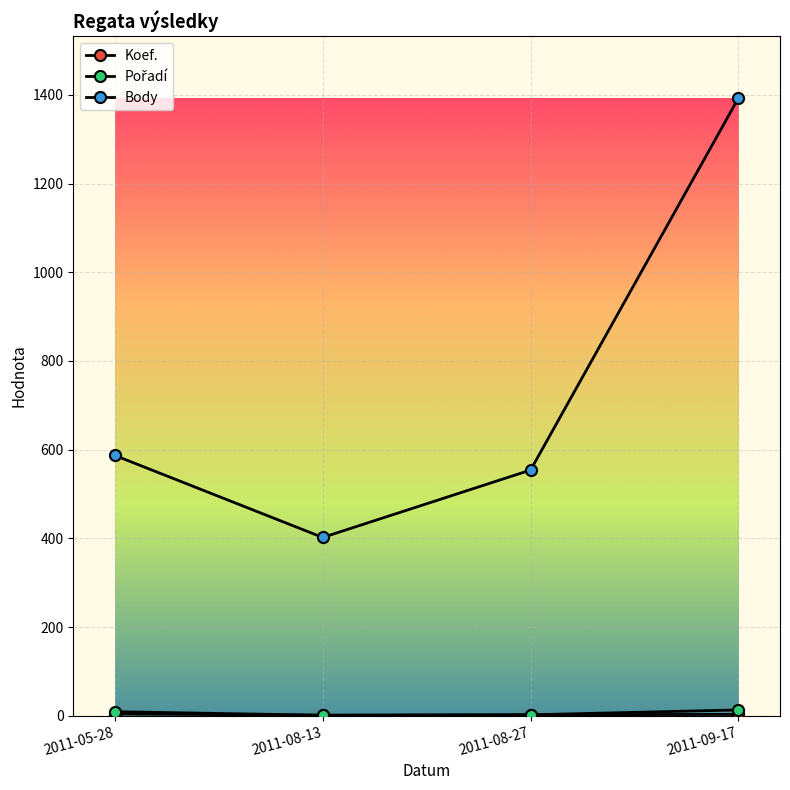

True or false: Pořadí and Body intersect in this chart.

False